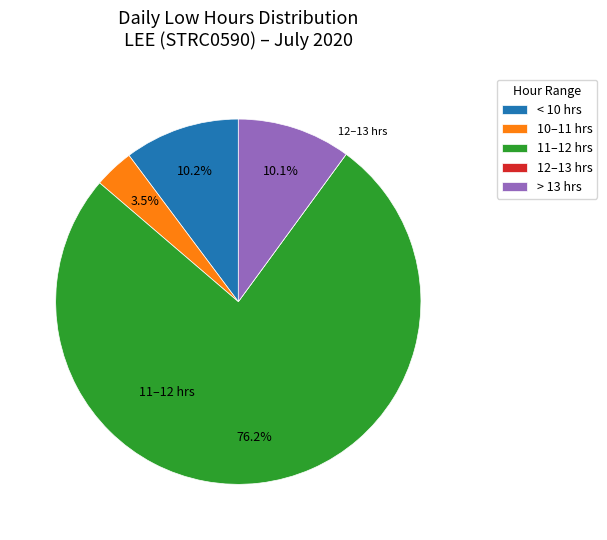

What is the majority slice?

11–12 hrs